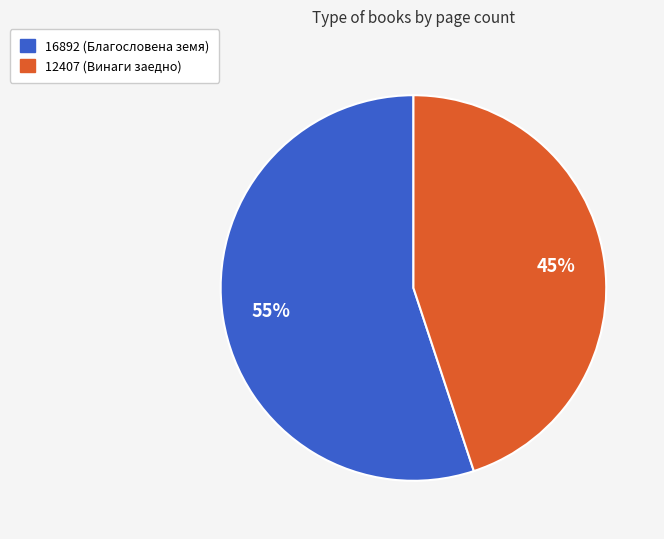

Which slice is the largest?

16892